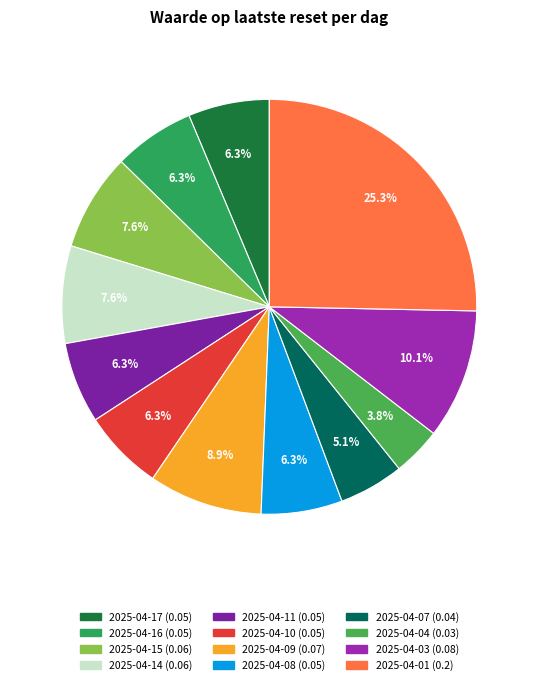

What portion of the pie excludes 2025-04-11?

93.7%